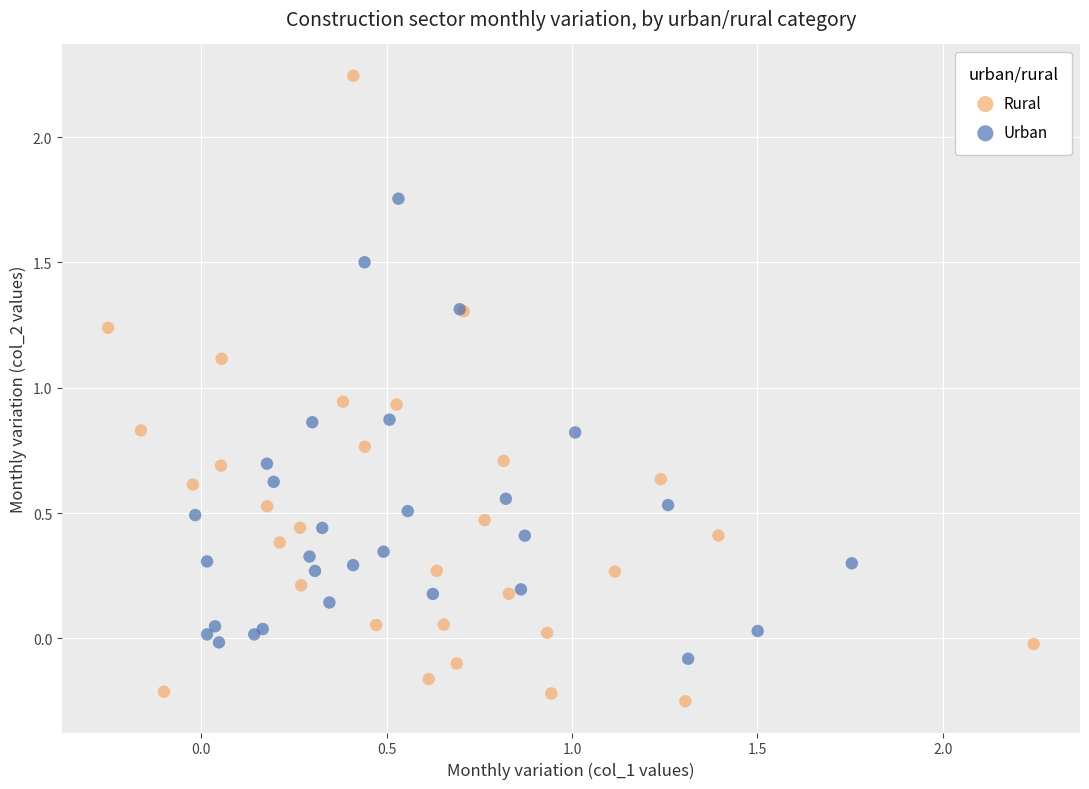

Which series contains the lowest Y value?

Rural